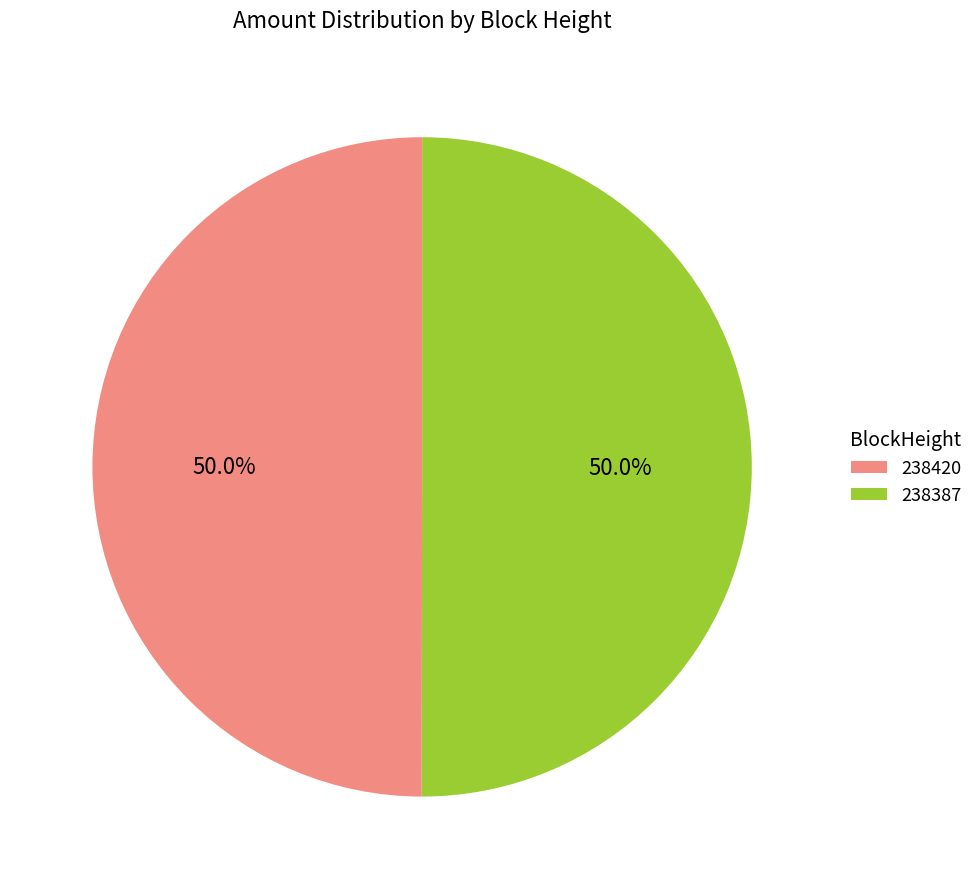

True or false: 238420 accounts for 1% of the total.

False